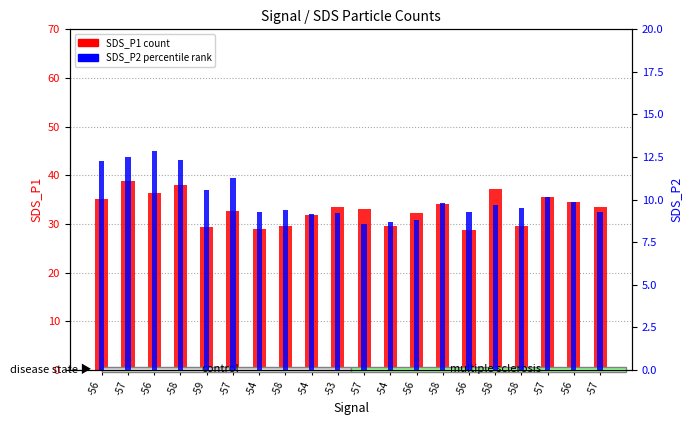

What is the spread (max minus min) of values at -57?

26.3